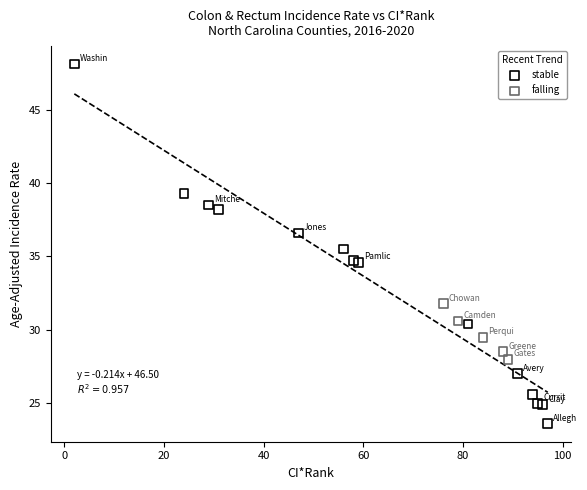

Which series has the widest spread of Y values?

stable